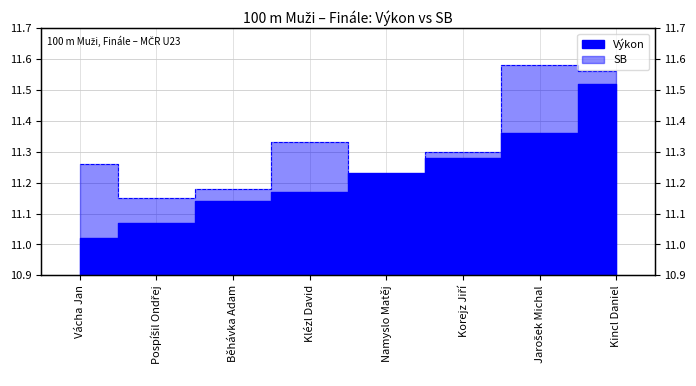

What is the label of the 1st point from the left?

Vácha Jan